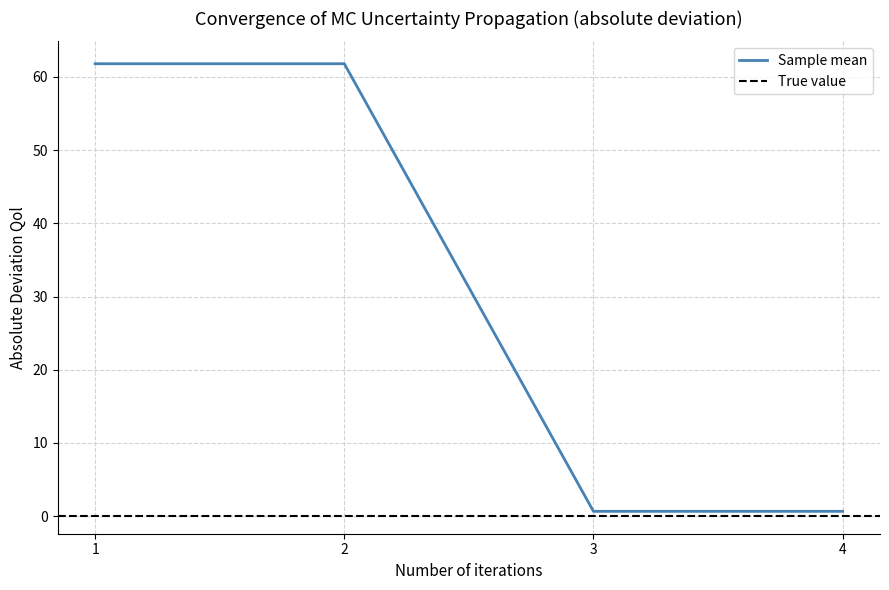

True or false: Sample mean has more than 1 interior local peaks.

False